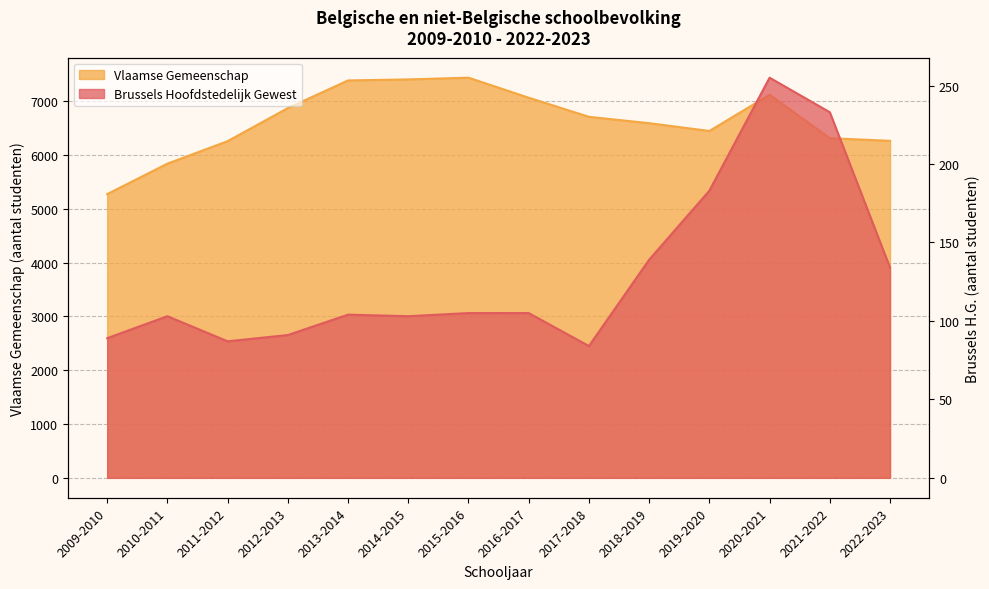

The Brussels Hoofdstedelijk Gewest series shows 233 at 2021-2022. True or false?

True